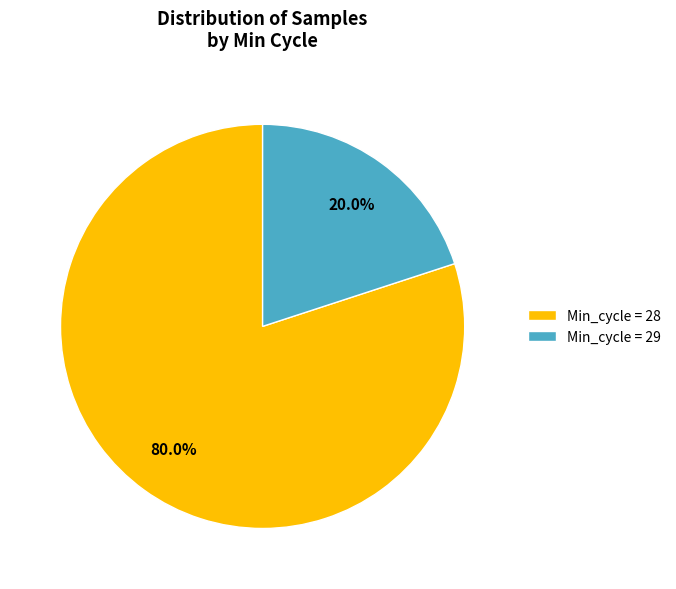

Rank the categories by value from highest to lowest.

Min_cycle = 28, Min_cycle = 29